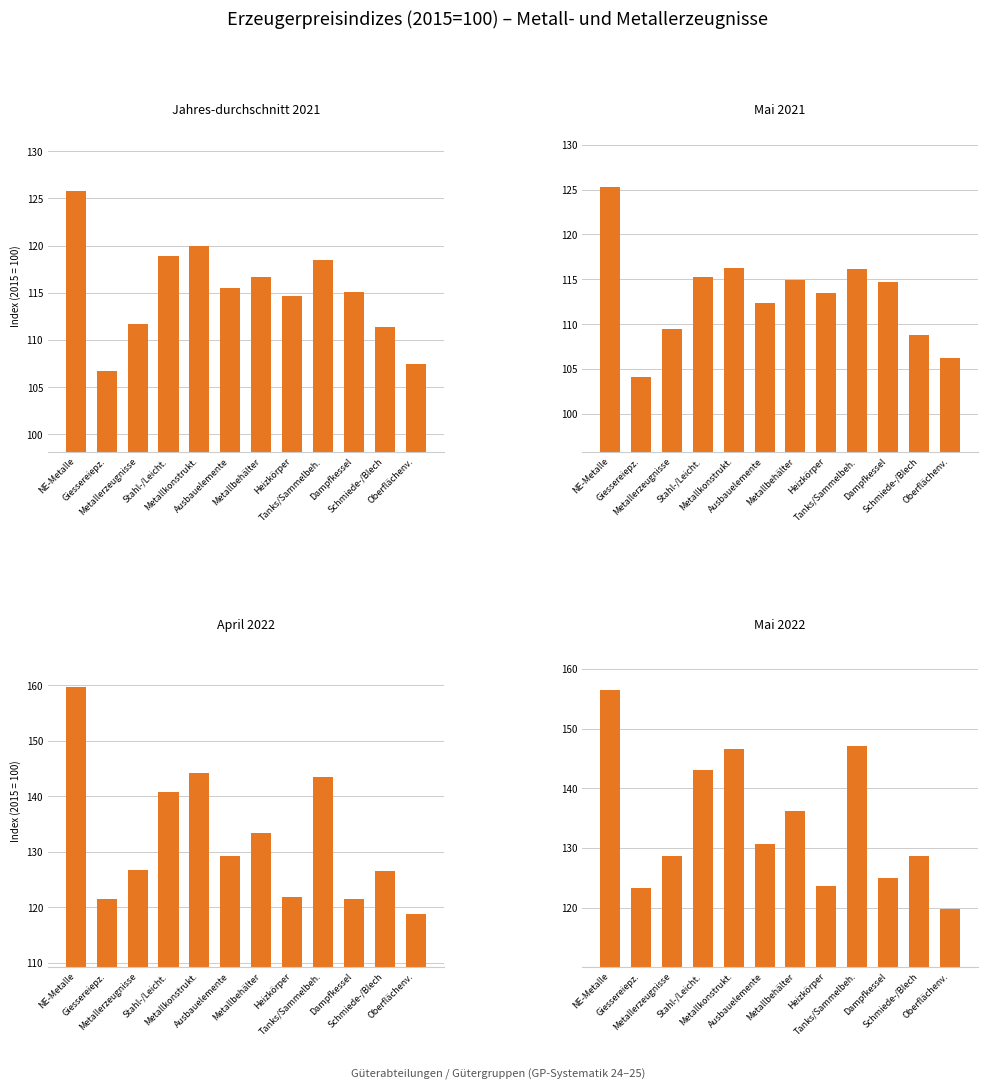

How many series are shown in this chart?

4